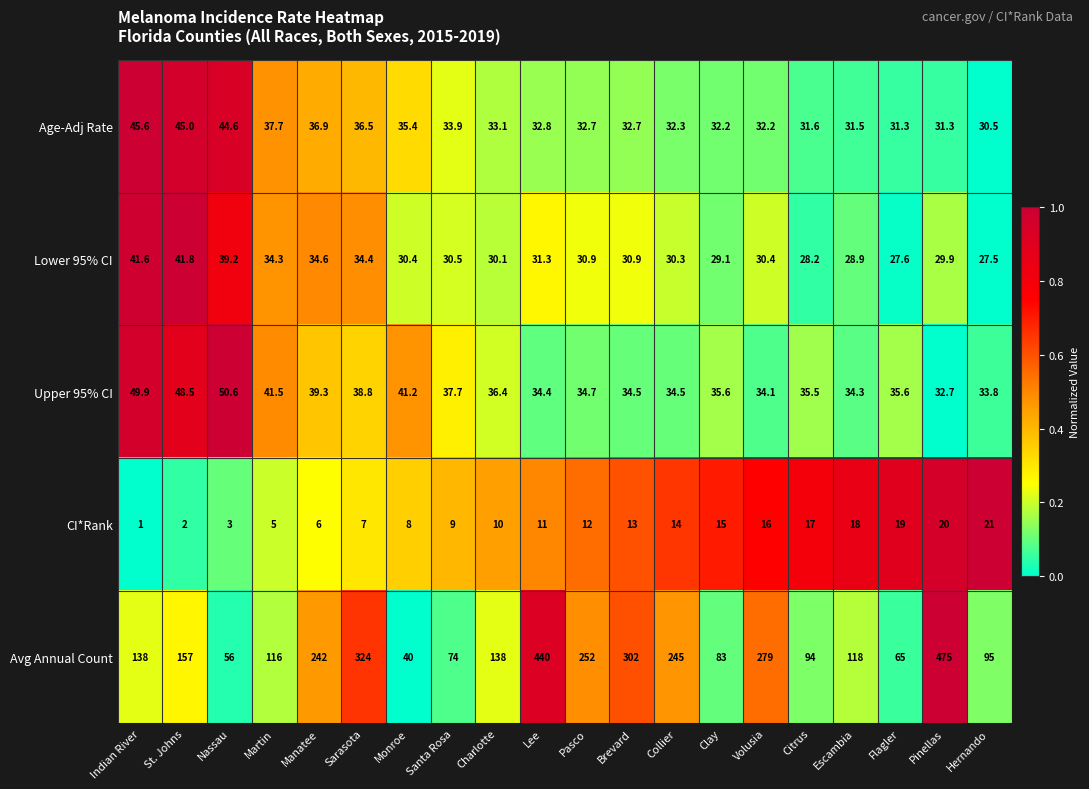

How many values in the Age-Adj Rate series are below 32?

5